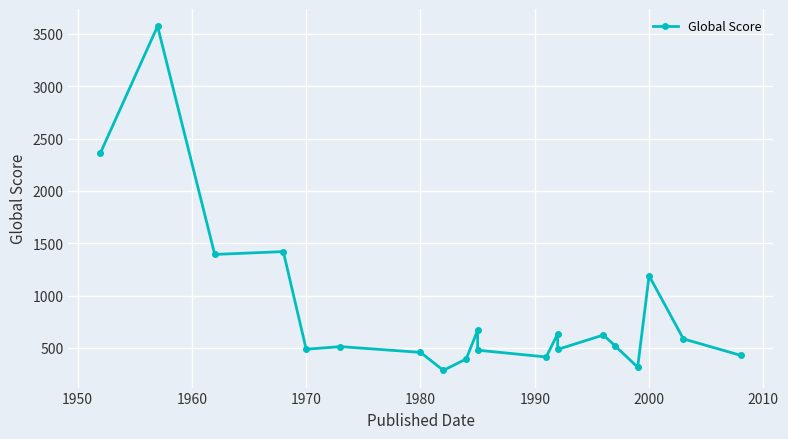

How many interior local valleys (lower than both neighbors) does the data have?

6